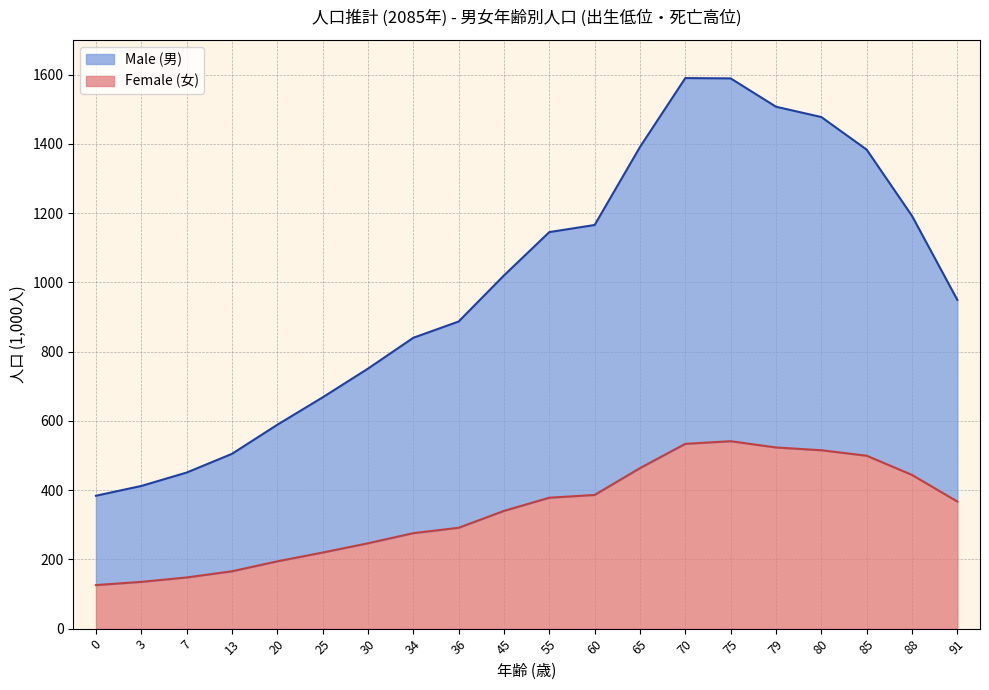

How many data points in Female (総数) are less than 366?

10